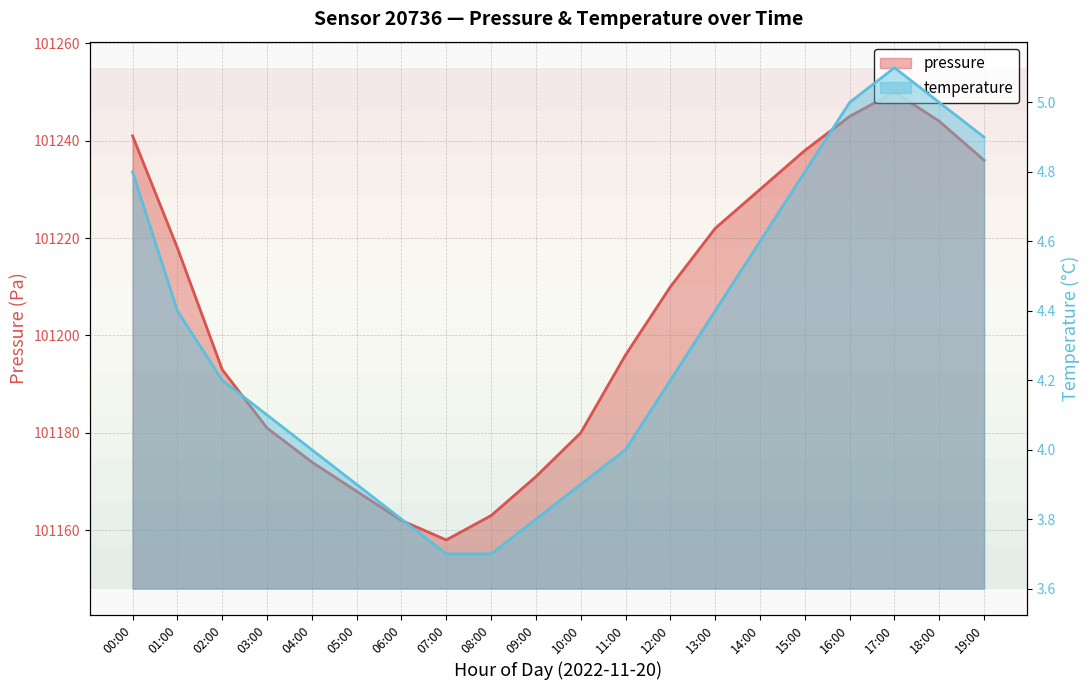

At which category is the sum across all series the highest?

17:00